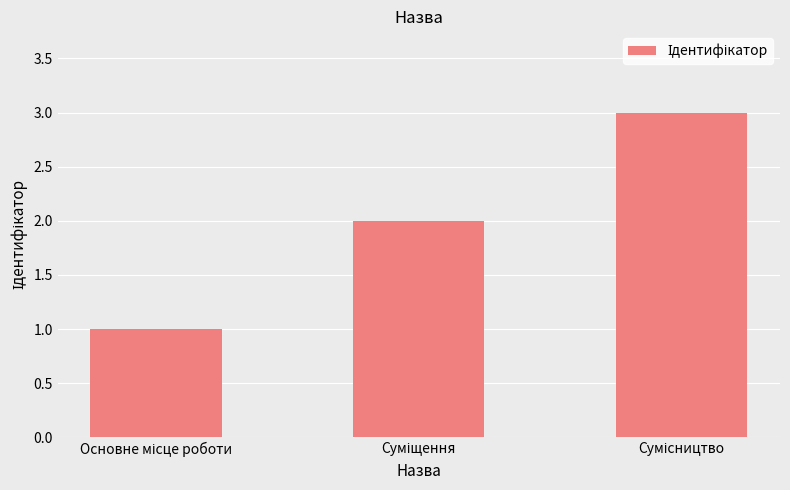

What is the sum of all values?

6